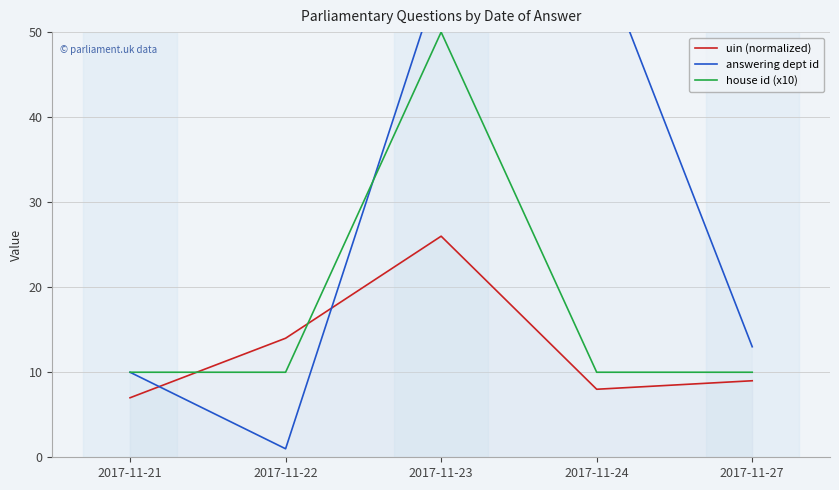

Which has a higher value, 2017-11-23 or 2017-11-27?

2017-11-23